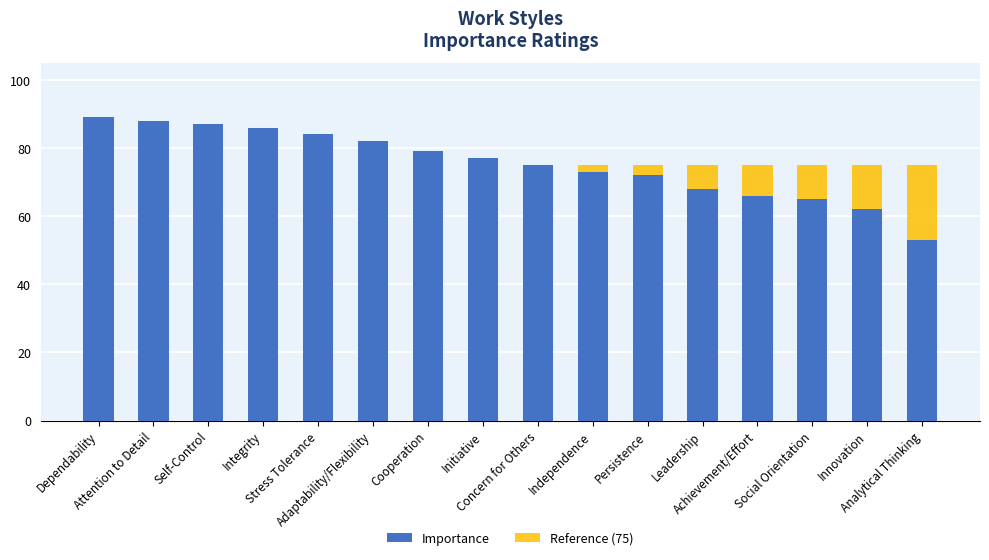

What is the label of the 8th bar from the right?

Concern for Others